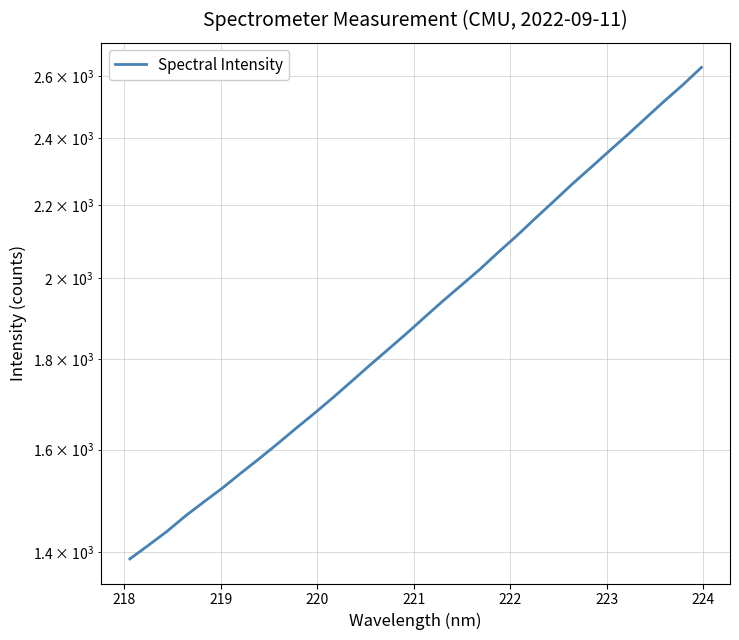

What is the sum of all values?

61649.2